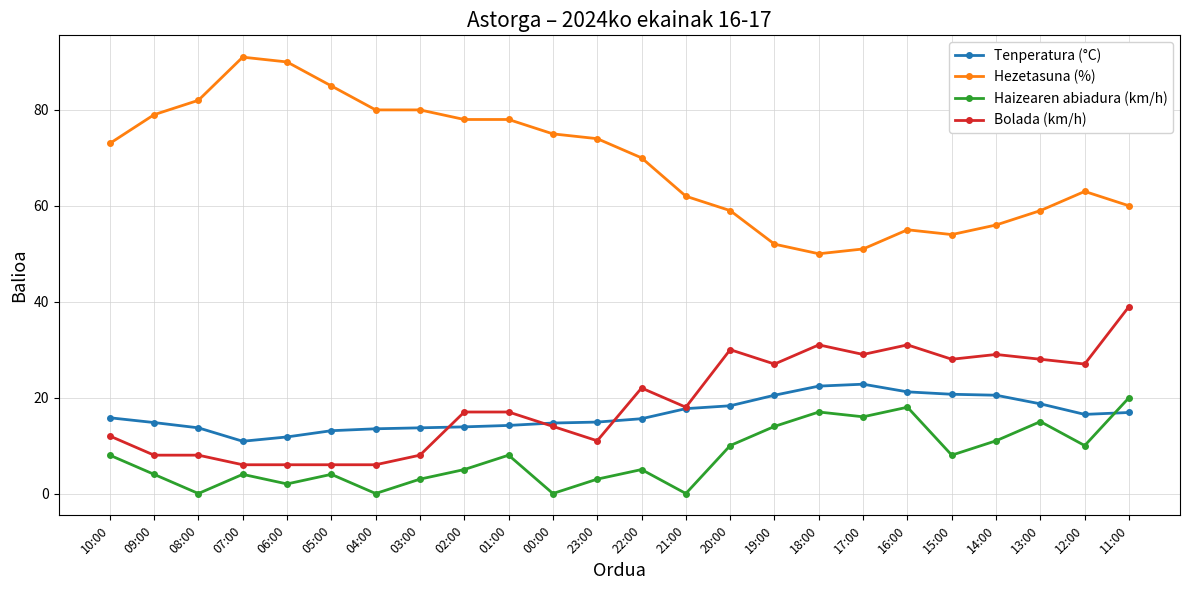

Which series has the widest spread of values?

Hezetasuna (%)